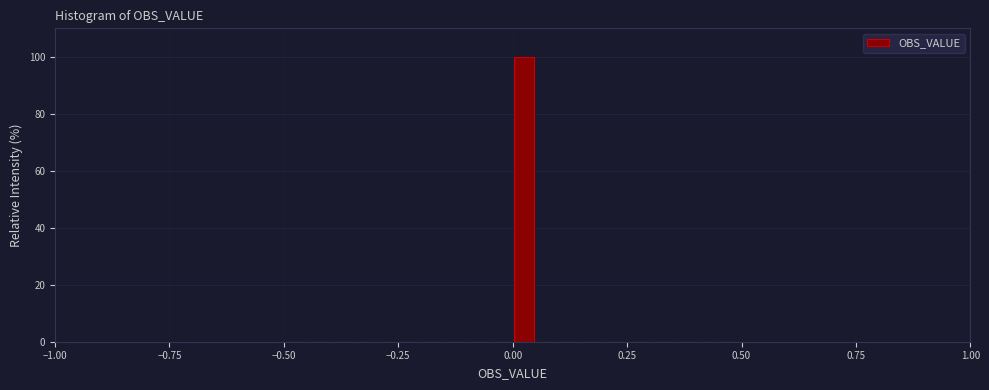

Read against the x-axis, roughly where is the centre of the tallest bar?

0.05